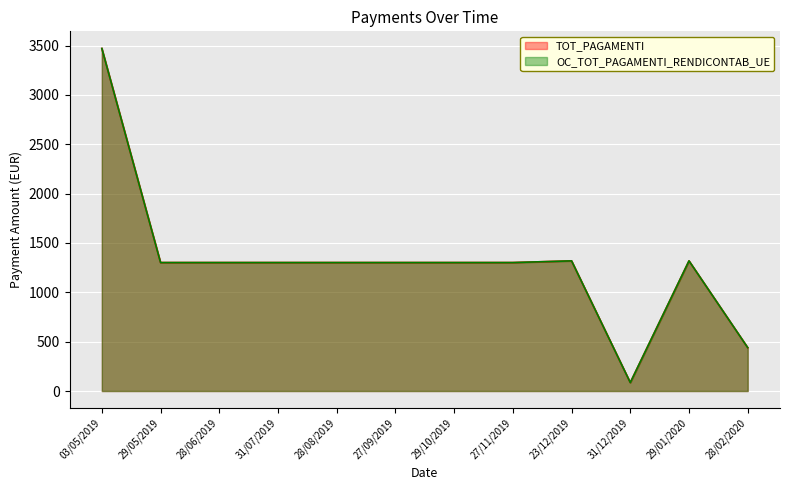

Where is the first local minimum for TOT_PAGAMENTI?

31/12/2019